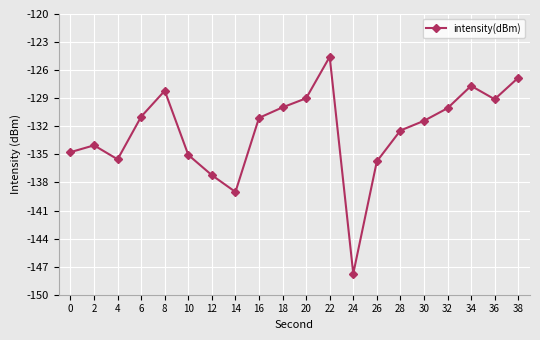

What is the difference between the maximum and minimum values?

23.2